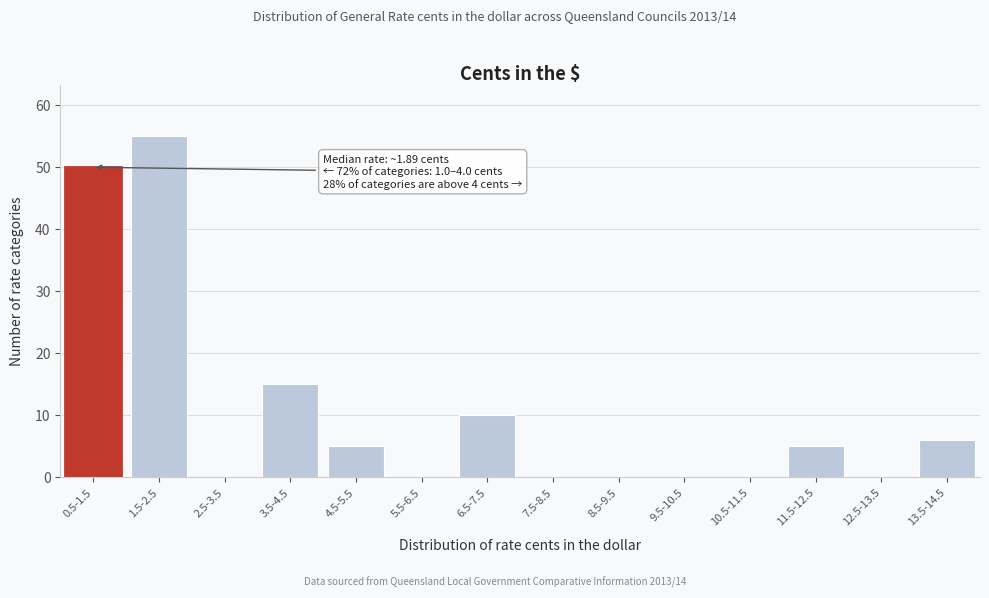

Reading right to left, transcribe all the data shown in this chart.

13.5-14.5=6	12.5-13.5=0	11.5-12.5=5	10.5-11.5=0	9.5-10.5=0	8.5-9.5=0	7.5-8.5=0	6.5-7.5=10	5.5-6.5=0	4.5-5.5=5	3.5-4.5=15	2.5-3.5=0	1.5-2.5=55	0.5-1.5=50